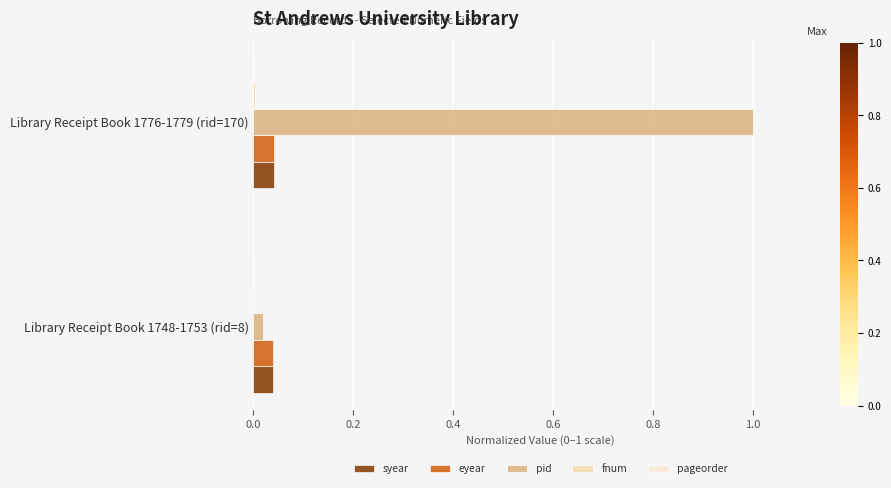

Which series has the largest total across all categories?

pid